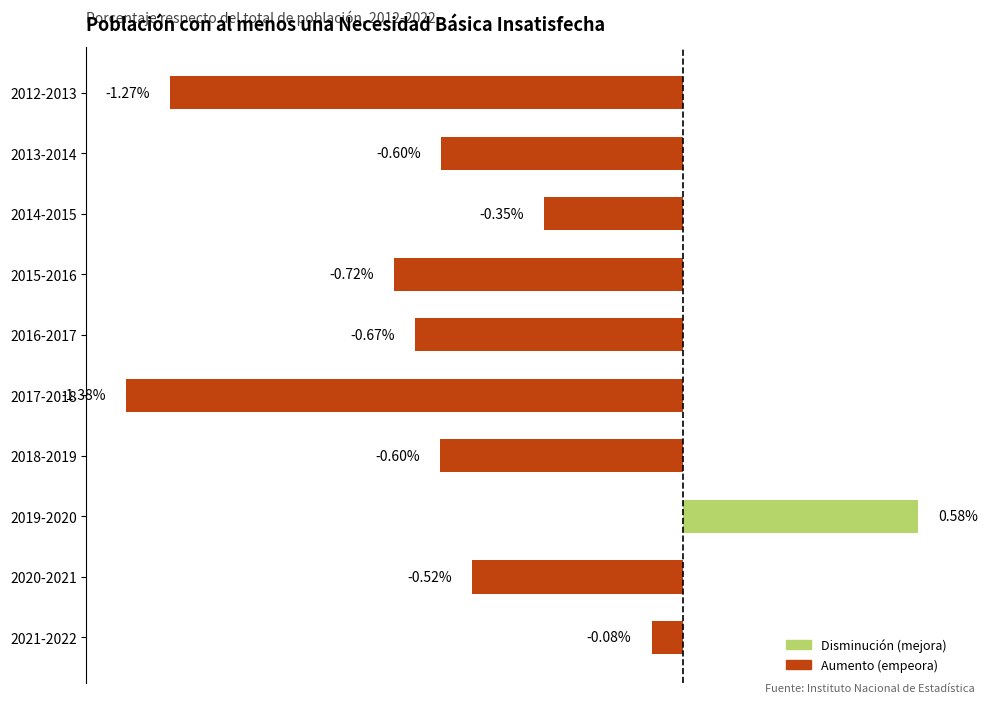

Between 2017-2018 and 2019-2020, which is larger?

2019-2020